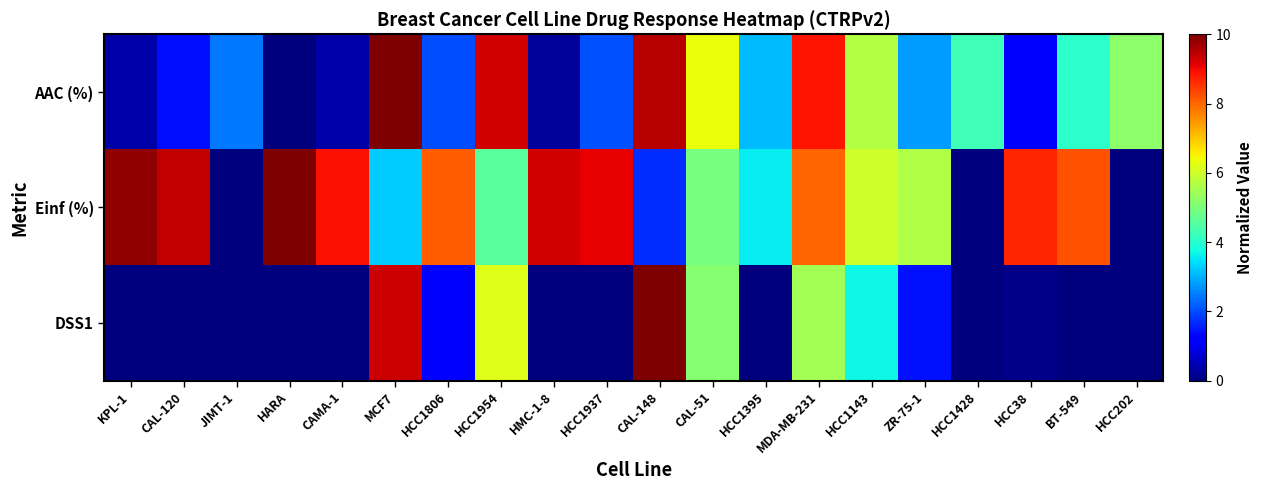

Reading left to right, list all the values displayed in this chart.

AAC (%): KPL-1=0.4	CAL-120=1.4	JIMT-1=2.4	HARA=0.0	CAMA-1=0.4	MCF7=10.0	HCC1806=2.0	HCC1954=9.3	HMC-1-8=0.3	HCC1937=2.1	CAL-148=9.5	CAL-51=6.3	HCC1395=3.1	MDA-MB-231=8.9	HCC1143=5.7	ZR-75-1=2.8	HCC1428=4.3	HCC38=1.2	BT-549=4.0	HCC202=5.2
Einf (%): KPL-1=9.8	CAL-120=9.4	JIMT-1=0.0	HARA=10.0	CAMA-1=8.9	MCF7=3.3	HCC1806=8.1	HCC1954=4.6	HMC-1-8=9.3	HCC1937=9.1	CAL-148=1.7	CAL-51=4.9	HCC1395=3.6	MDA-MB-231=8.0	HCC1143=6.0	ZR-75-1=5.6	HCC1428=0.0	HCC38=8.7	BT-549=8.2	HCC202=0.0
DSS1: KPL-1=0.0	CAL-120=0.0	JIMT-1=0.0	HARA=0.0	CAMA-1=0.0	MCF7=9.3	HCC1806=1.1	HCC1954=6.2	HMC-1-8=0.0	HCC1937=0.0	CAL-148=10.0	CAL-51=5.1	HCC1395=0.0	MDA-MB-231=5.5	HCC1143=3.7	ZR-75-1=1.4	HCC1428=0.0	HCC38=0.1	BT-549=0.0	HCC202=0.0